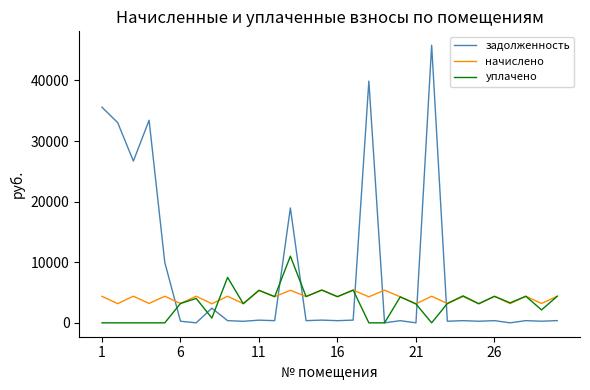

What is the highest value of the начислено series?

5412.4